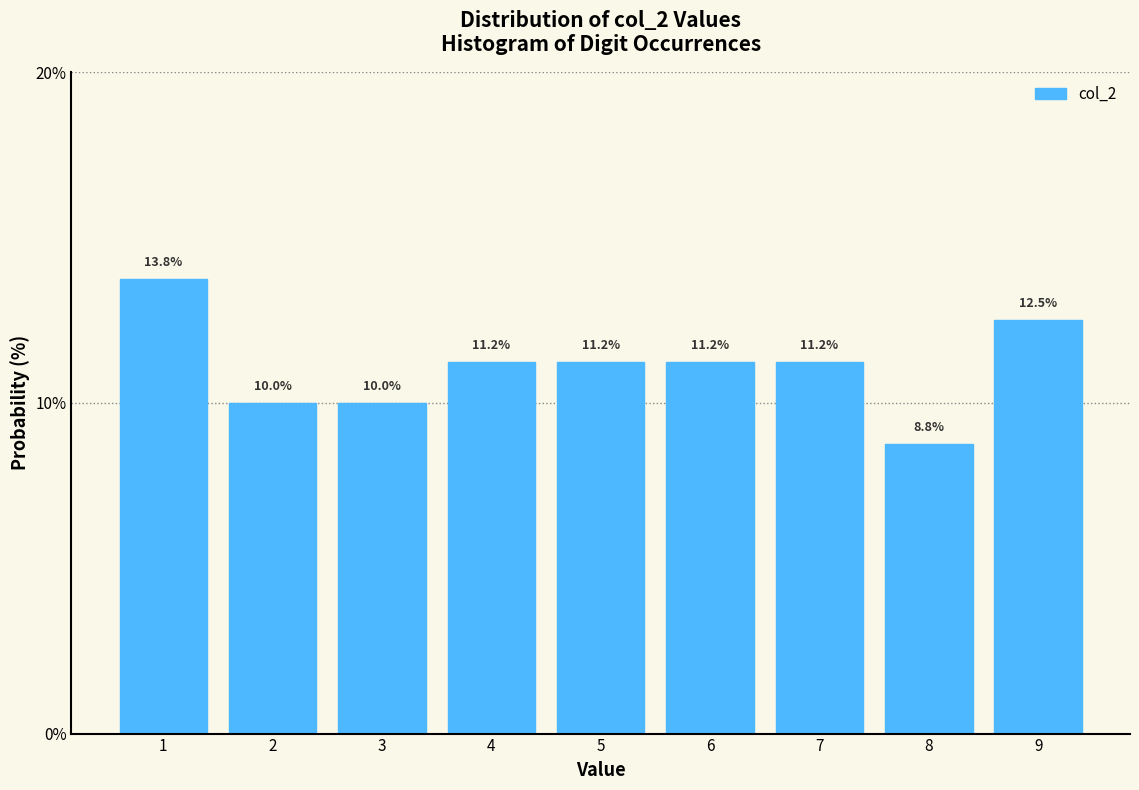

Reading left to right, list every bar in this chart as the range it spans on the x-axis followed by its height.

0.5 to 1.5: 13.8
1.5 to 2.5: 10.0
2.5 to 3.5: 10.0
3.5 to 4.5: 11.2
4.5 to 5.5: 11.2
5.5 to 6.5: 11.2
6.5 to 7.5: 11.2
7.5 to 8.5: 8.8
8.5 to 9.5: 12.5